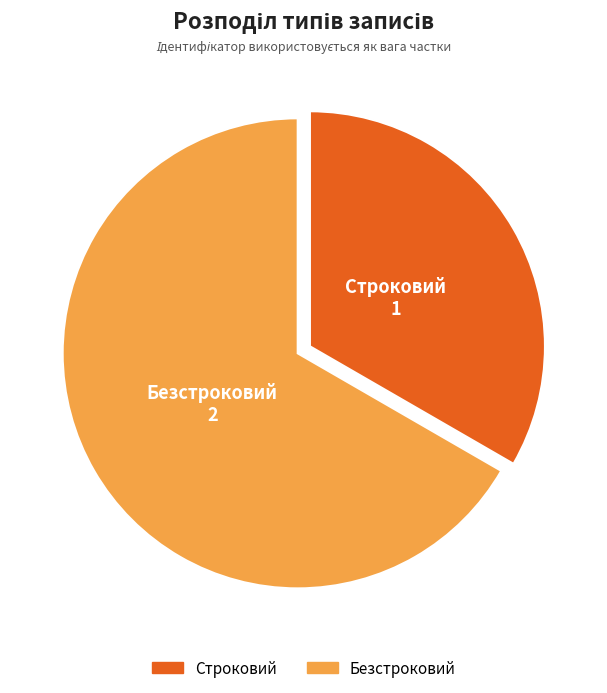

Do Безстроковий and Строковий together represent more than half of the pie?

Yes